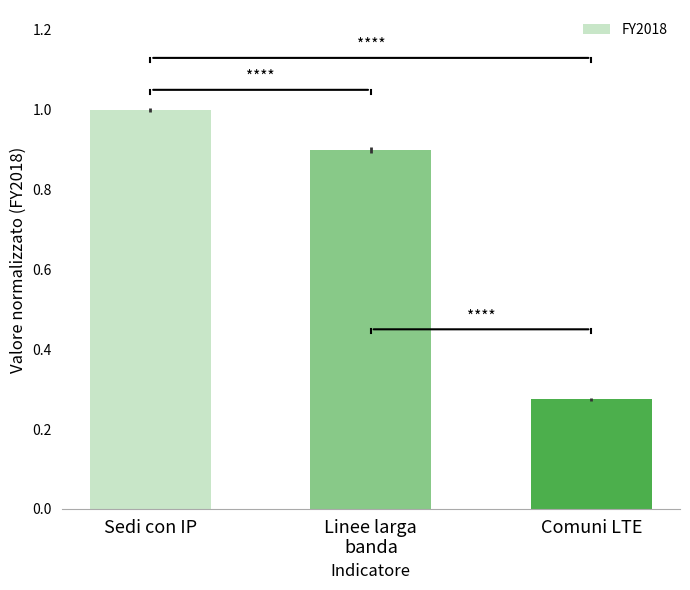

What position from the right is Sedi con IP?

3